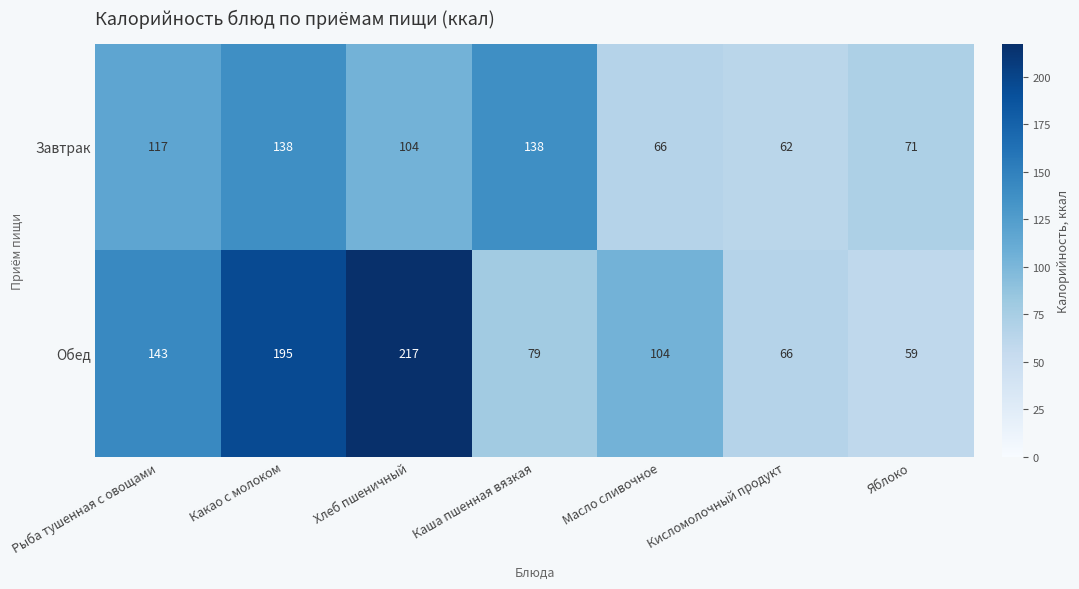

Which category has the lowest value across all series?

Яблоко